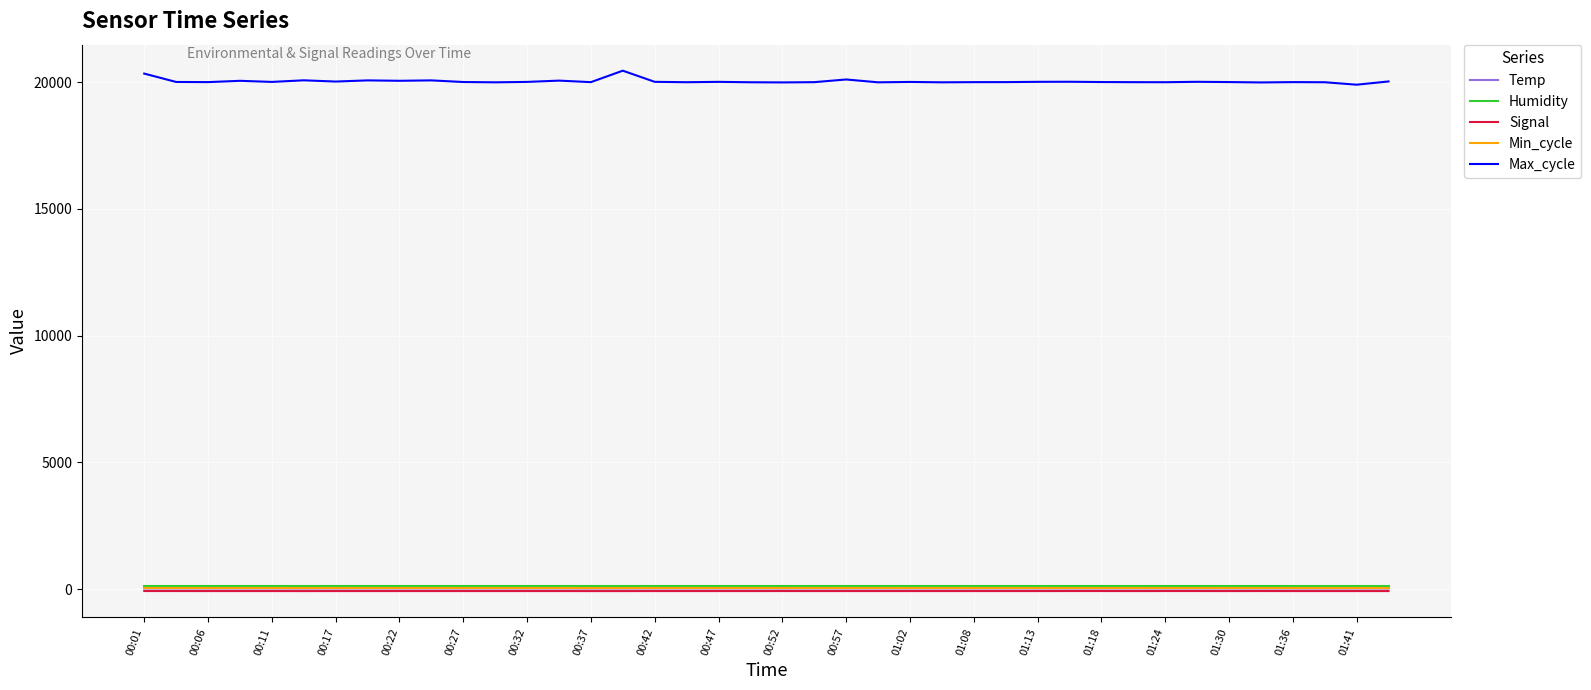

Which series has the largest range (max minus min)?

Max_cycle